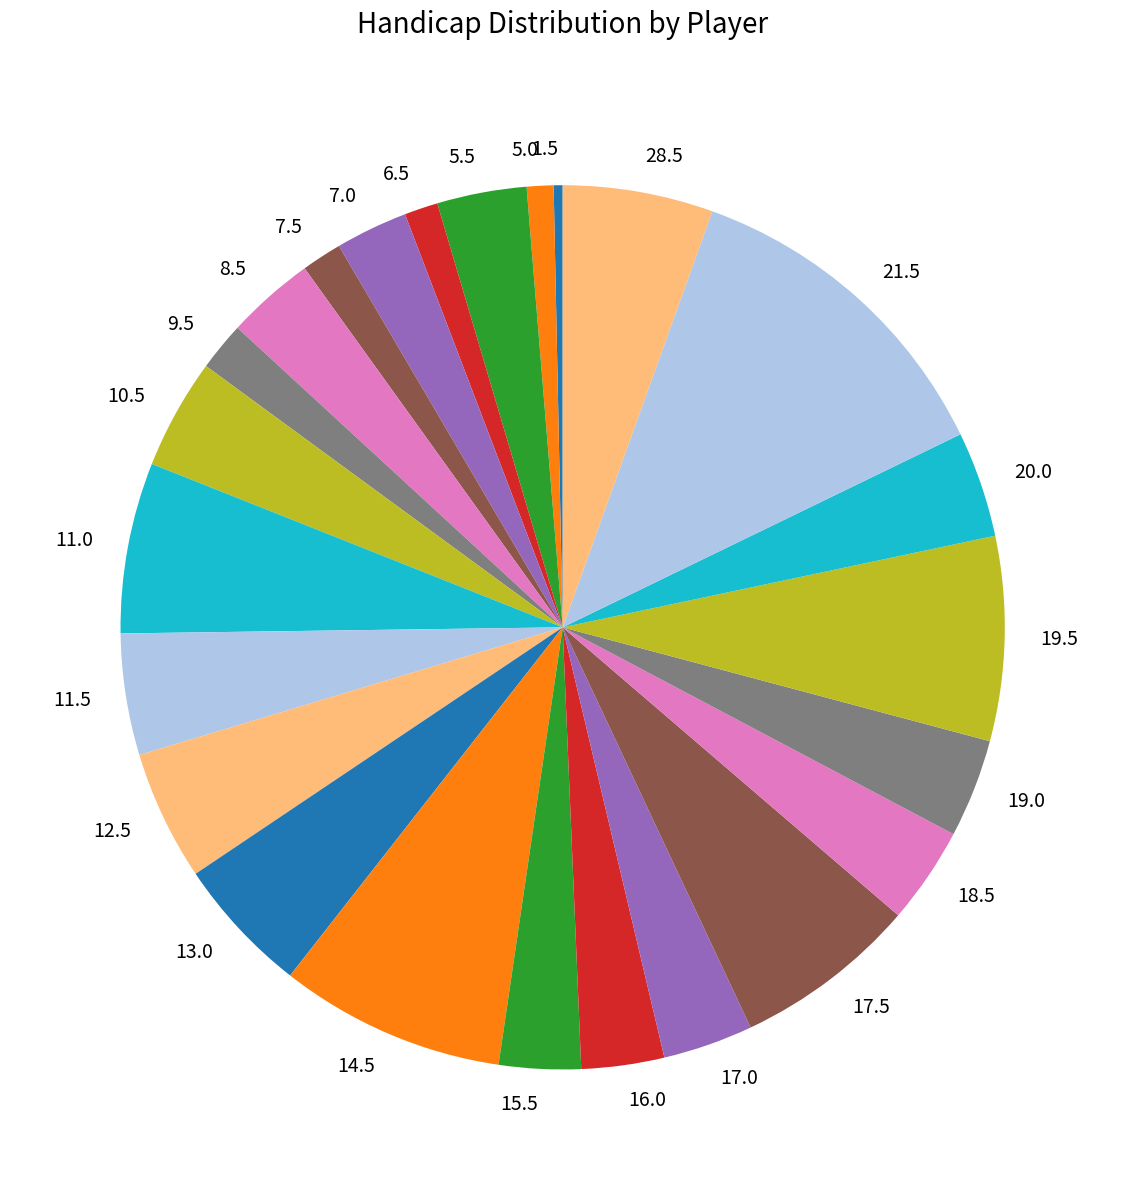

What is the ratio of the value at 9.5 to the value at 20.0?

0.5